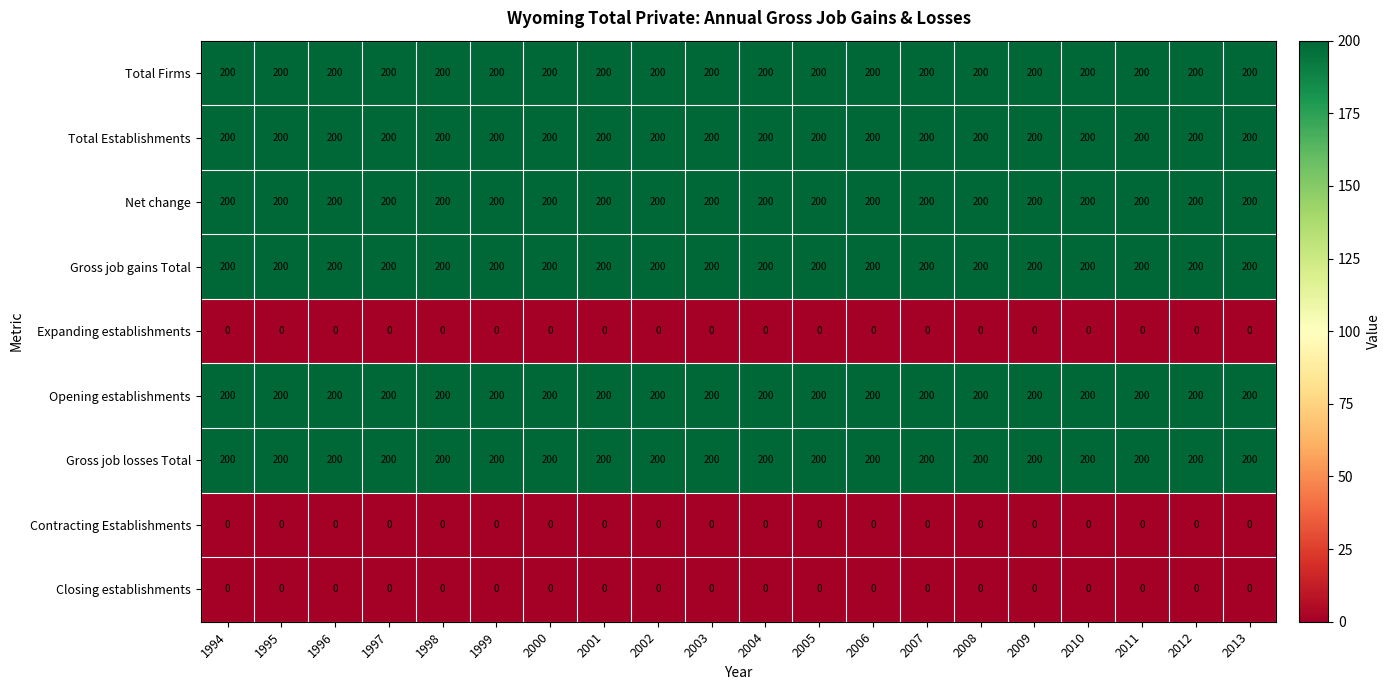

At how many categories does at least one series exceed 148?

20